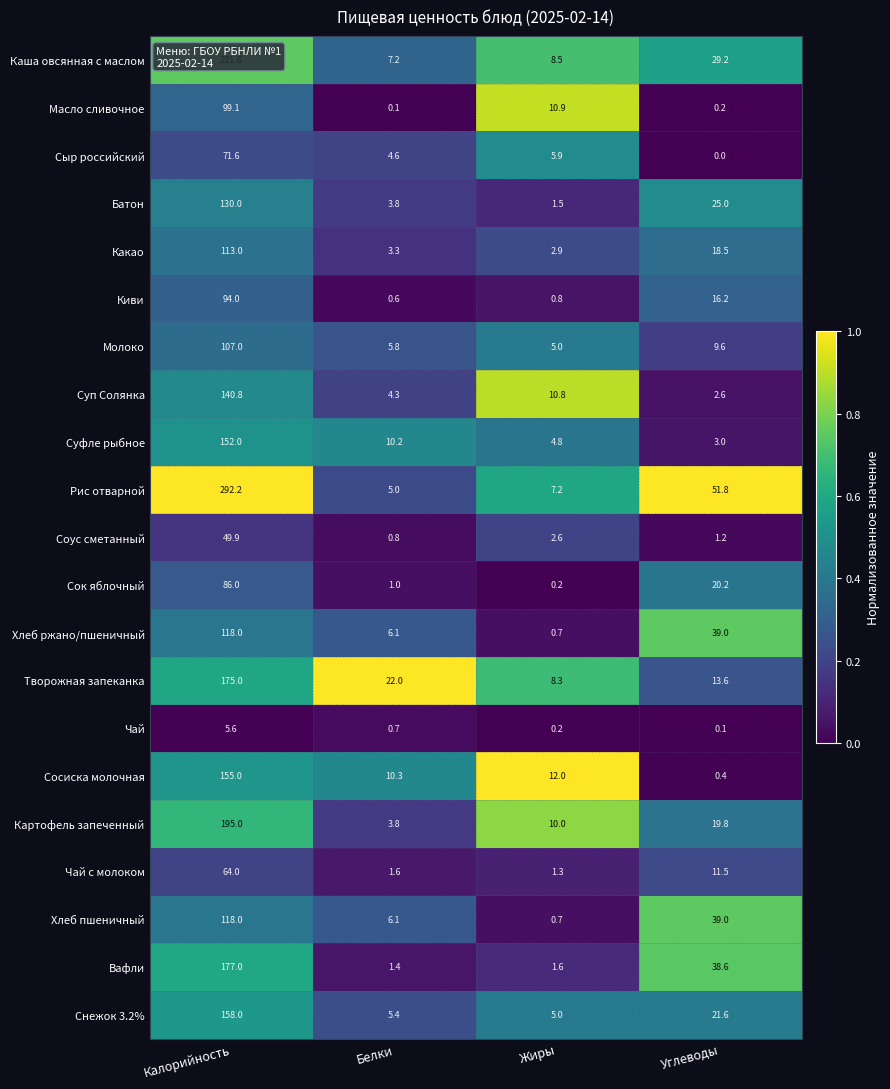

The value of Сок яблочный at Калорийность is 86.0. True or false?

True